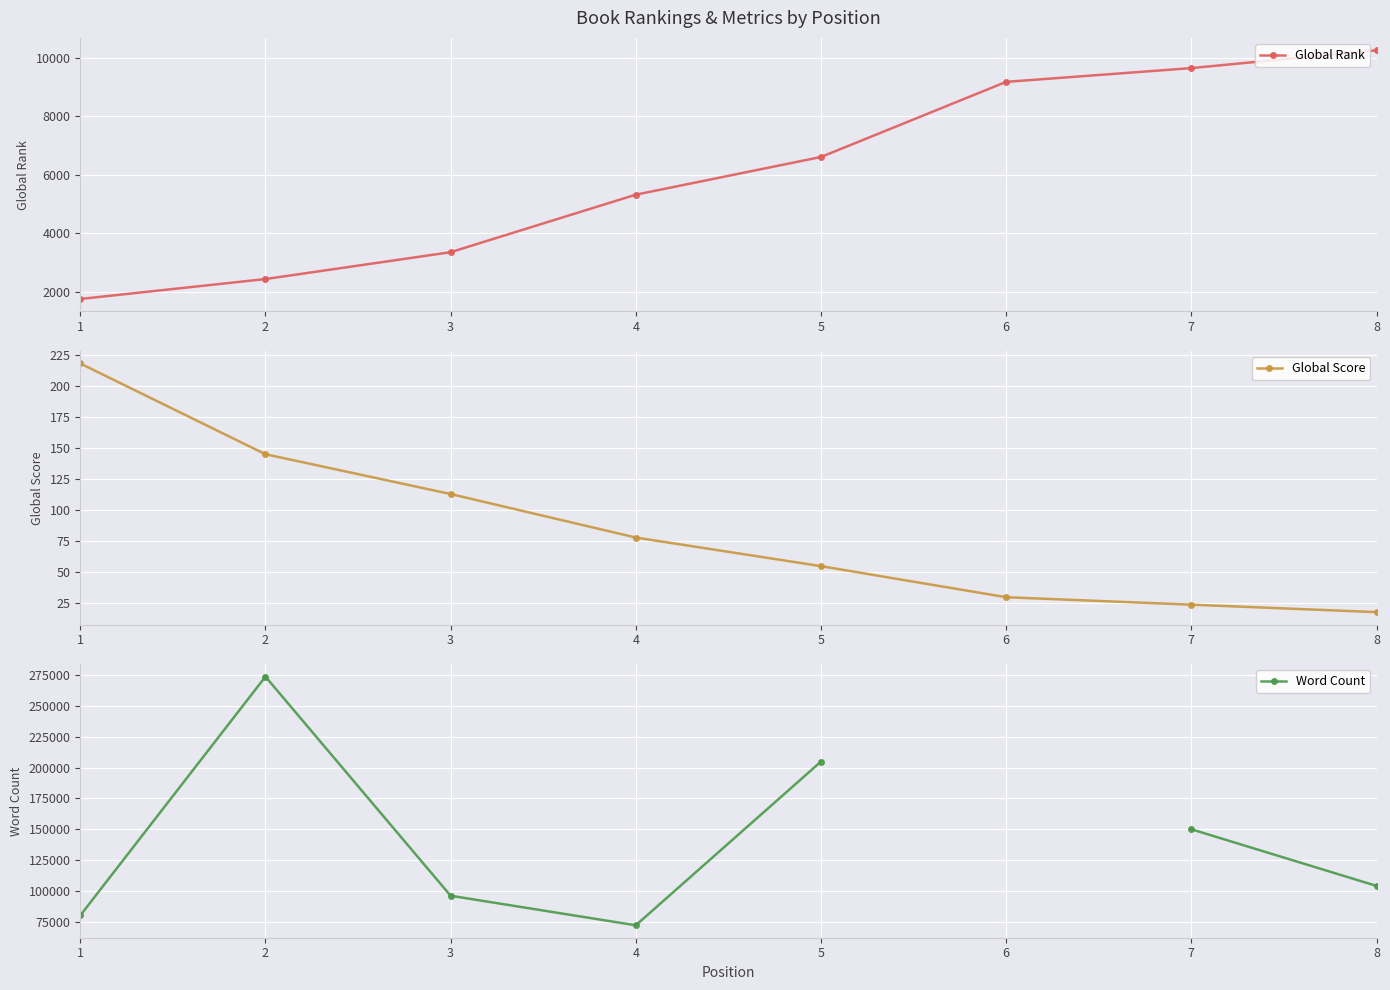

What is the spread (max minus min) of values at 3?

95887.0